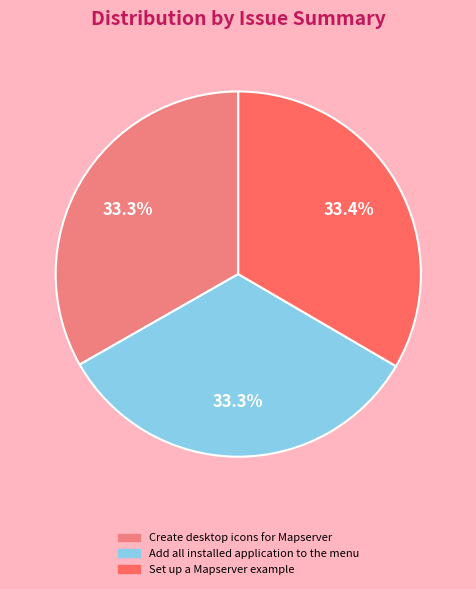

Count the number of slices in the pie.

3